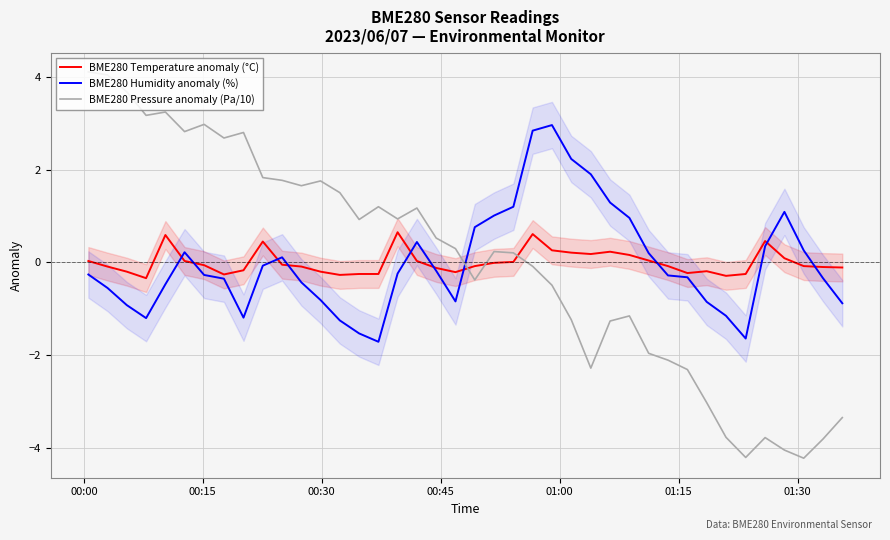

What is the highest value of the BME280 Pressure anomaly (Pa/10) series?

4.1